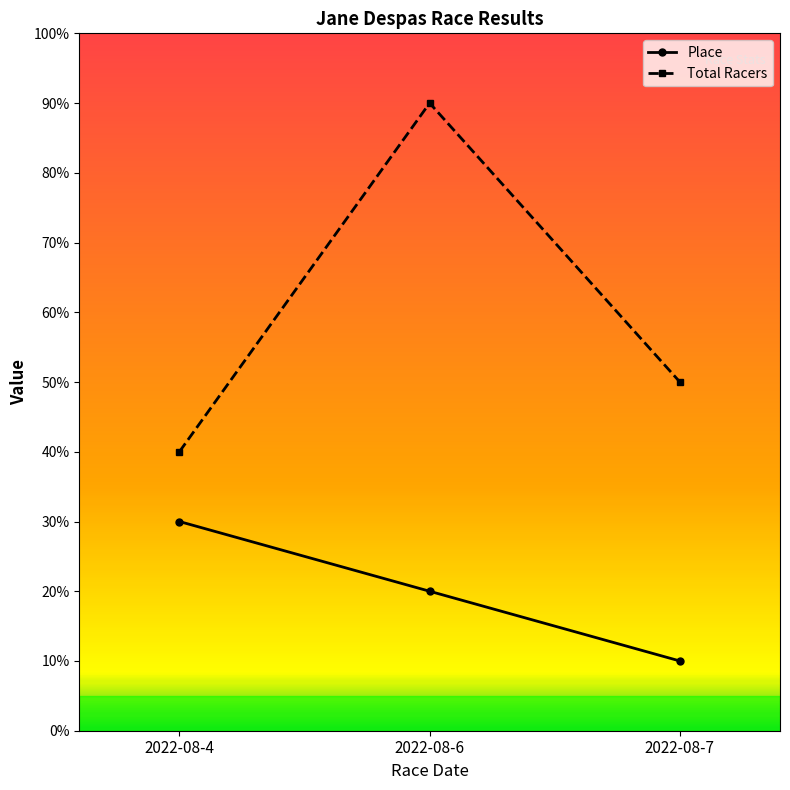

At which label does Total Racers first exceed 5?

2022-08-6